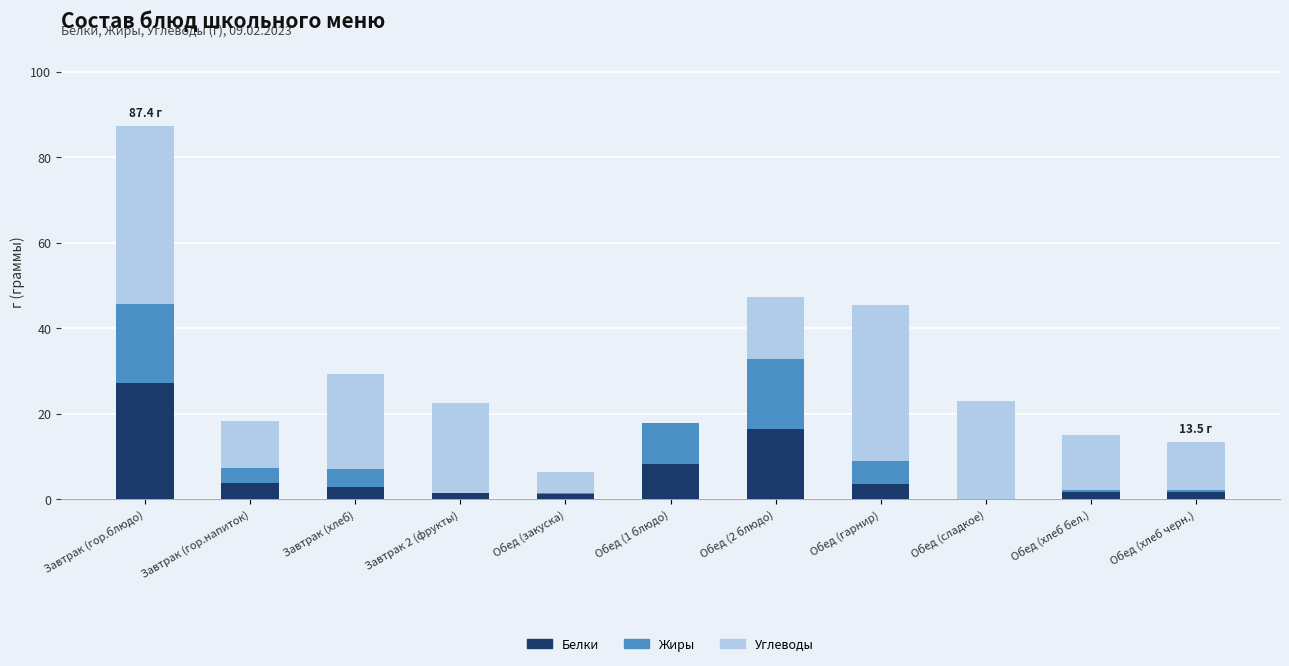

At which category is the sum across all series the highest?

Завтрак (гор.блюдо)